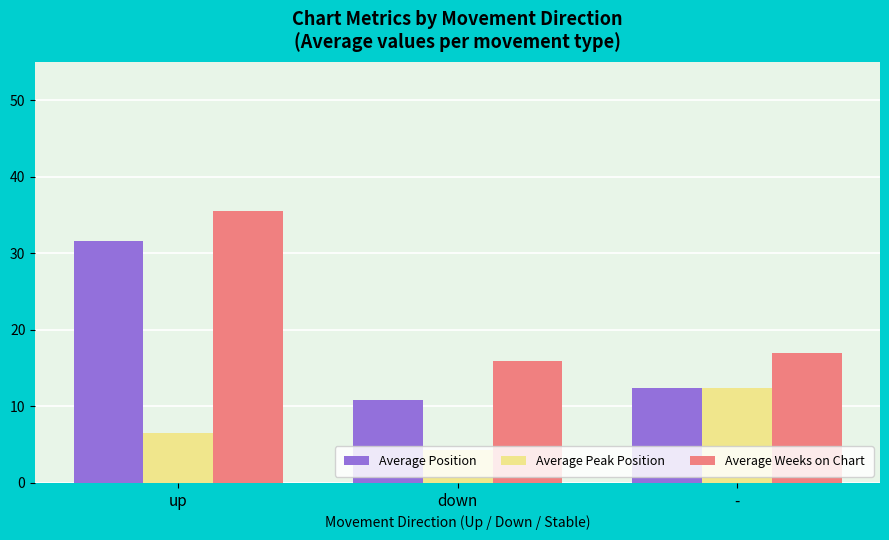

What is the difference between the Average Weeks on Chart values at down and -?

1.1